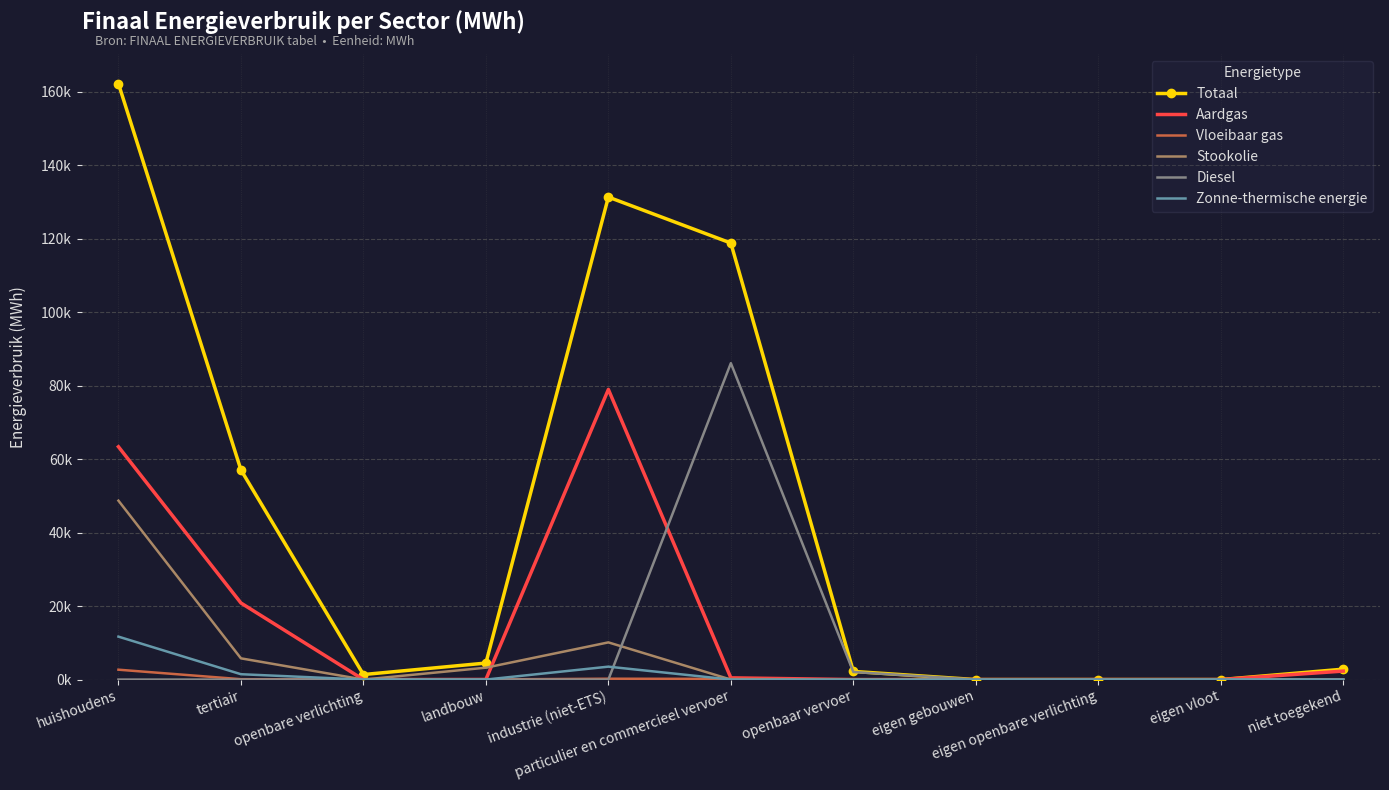

True or false: Totaal and Diesel cross at least once.

False